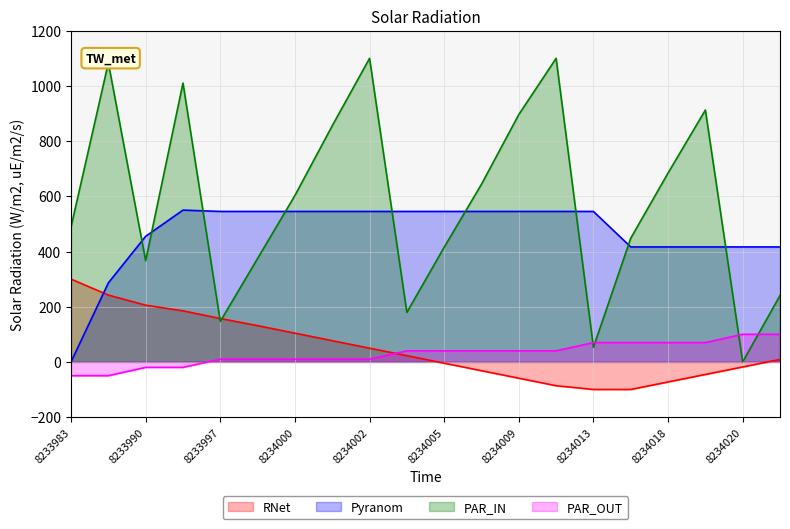

What is the minimum value for RNet?

-100.0